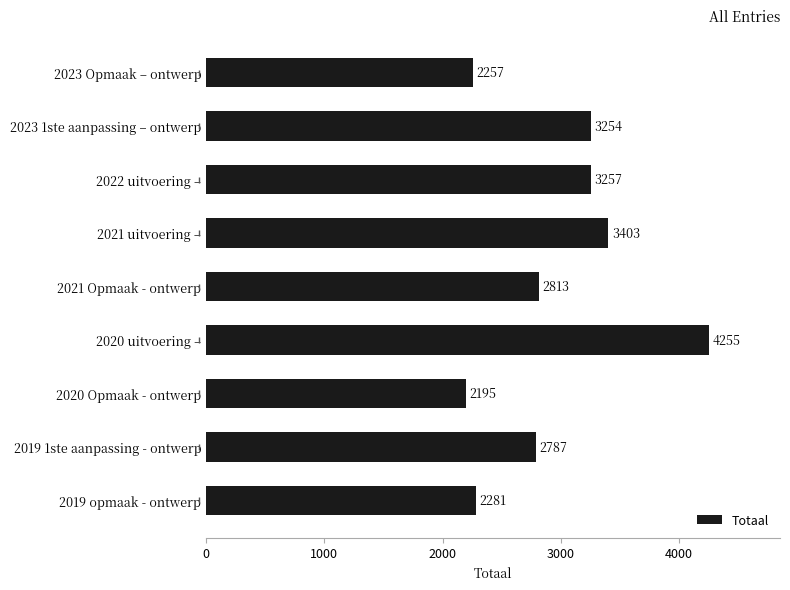

What is the difference between the second highest and second lowest values?

1146